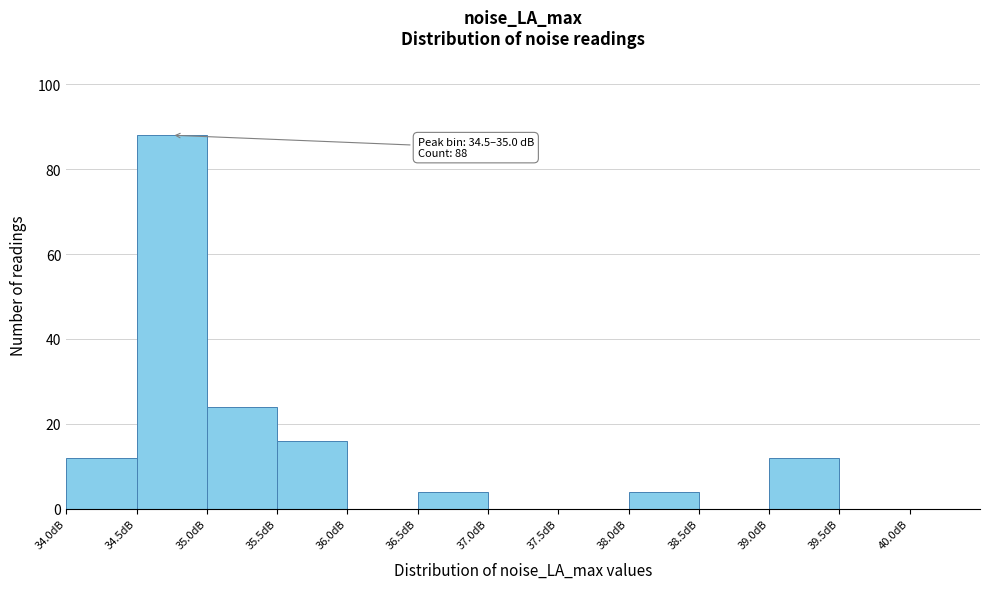

Over which range of the x-axis is the bar tallest?

34.5 to 35.0